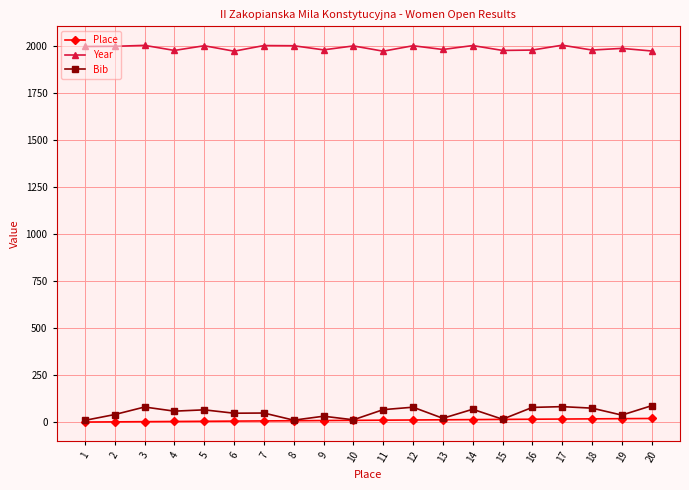

True or false: Year has more than 0 interior local peaks.

True